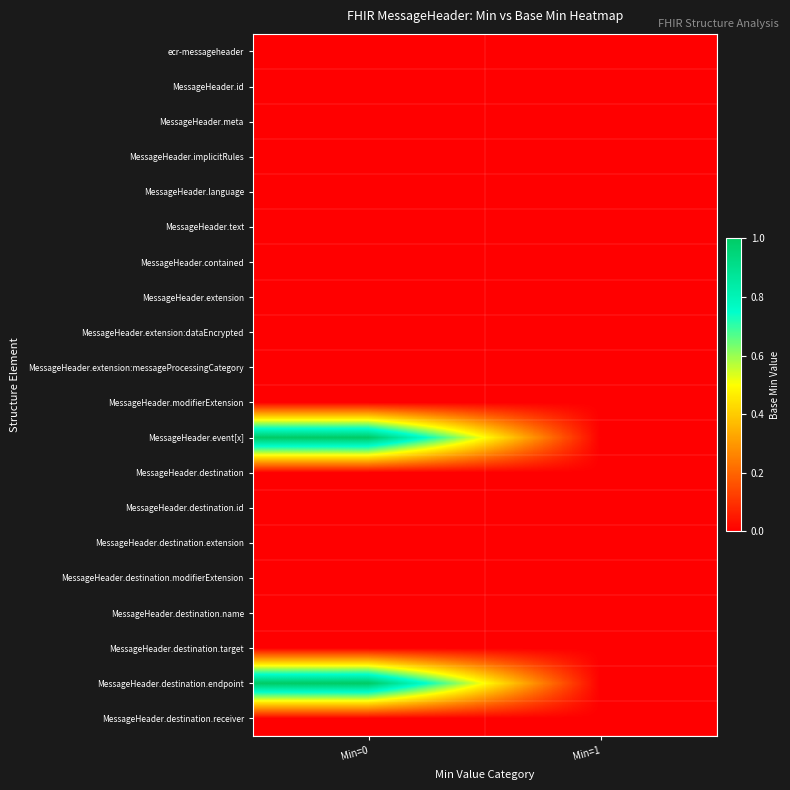

Which series has the largest total across all categories?

MessageHeader.event[x]